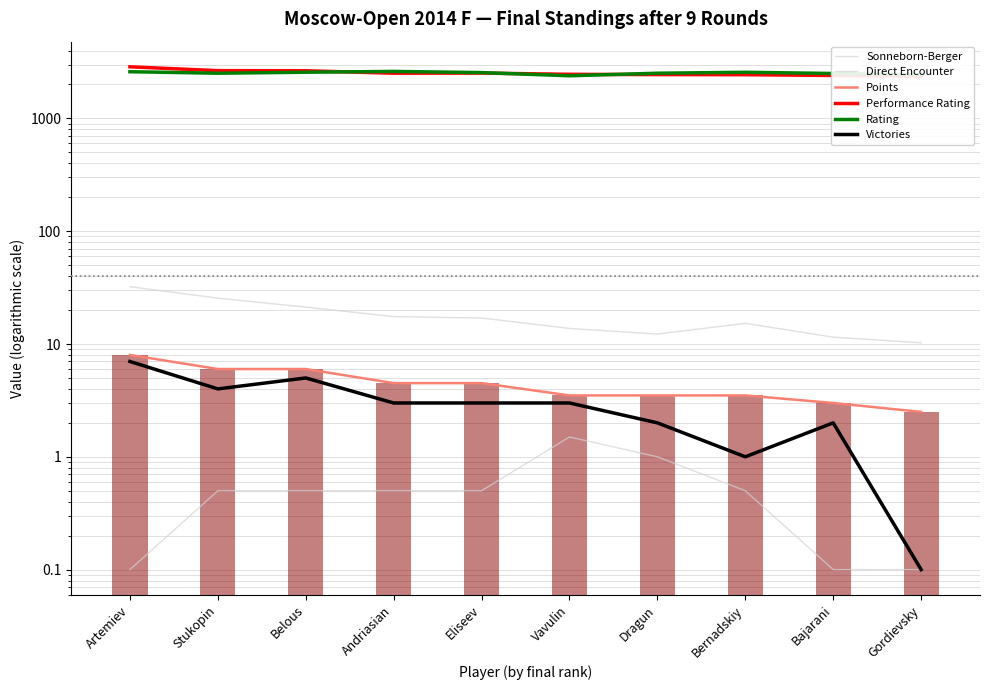

At Vavulin, list the series in order from largest to smallest.

Performance Rating, Rating, Sonneborn-Berger, Points, Victories, Direct Encounter